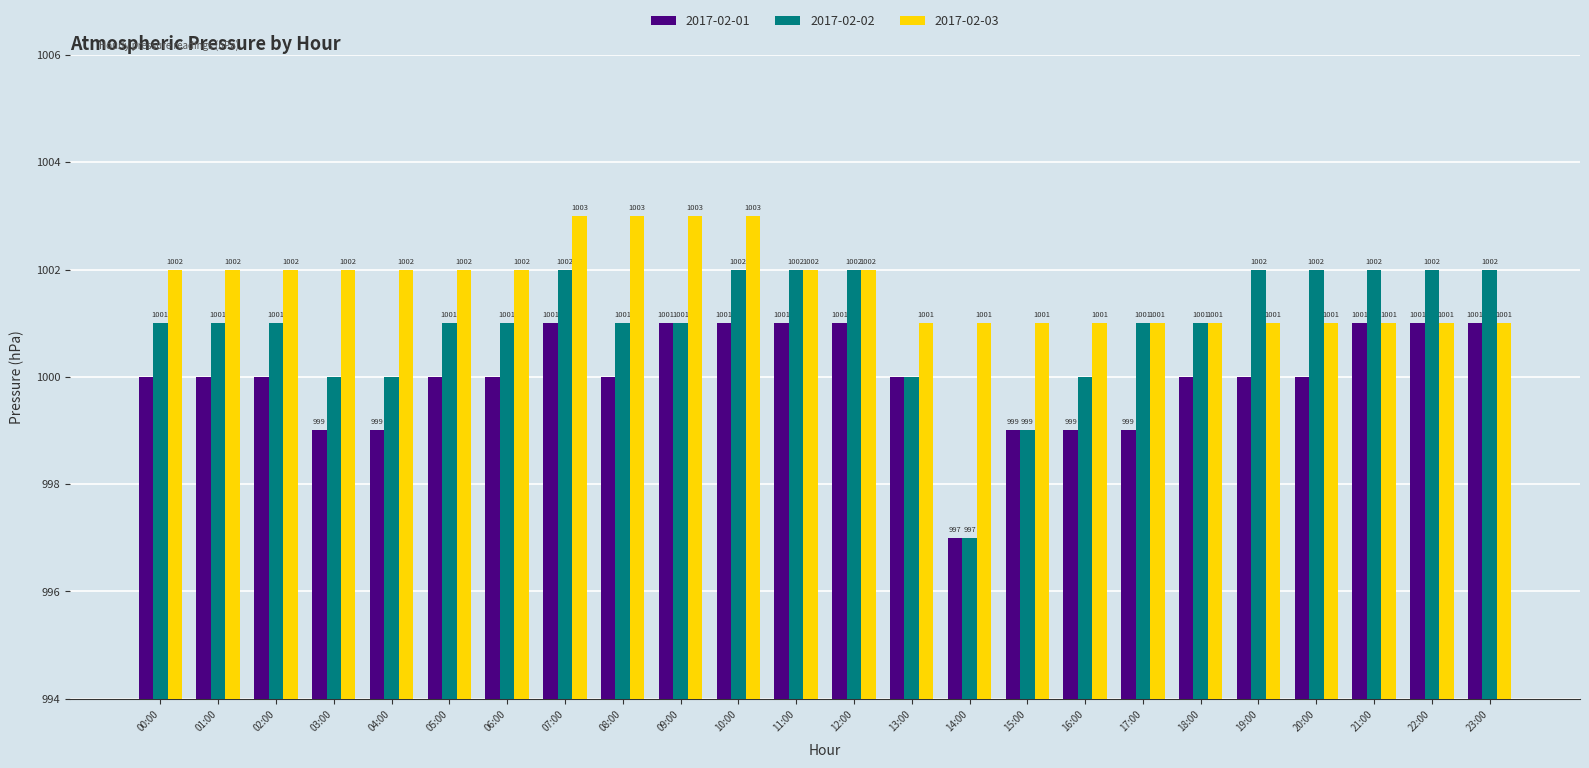

How many distinct data groups are displayed?

3